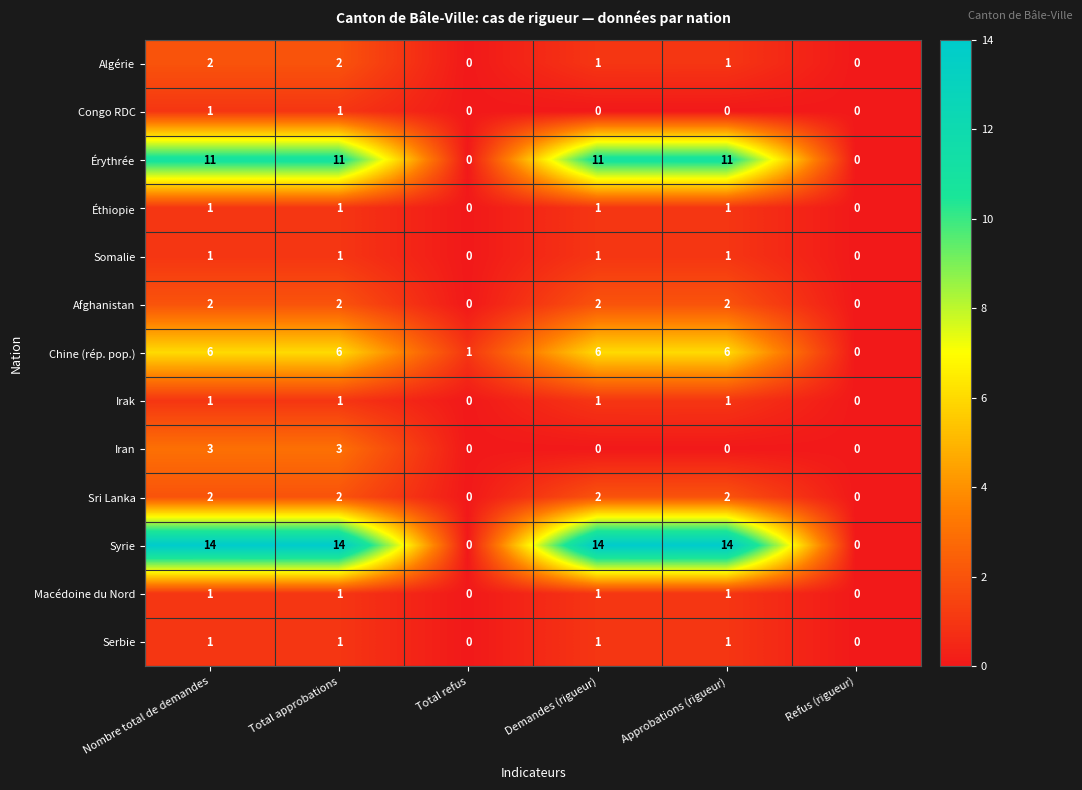

Which series has the widest spread of values?

Syrie